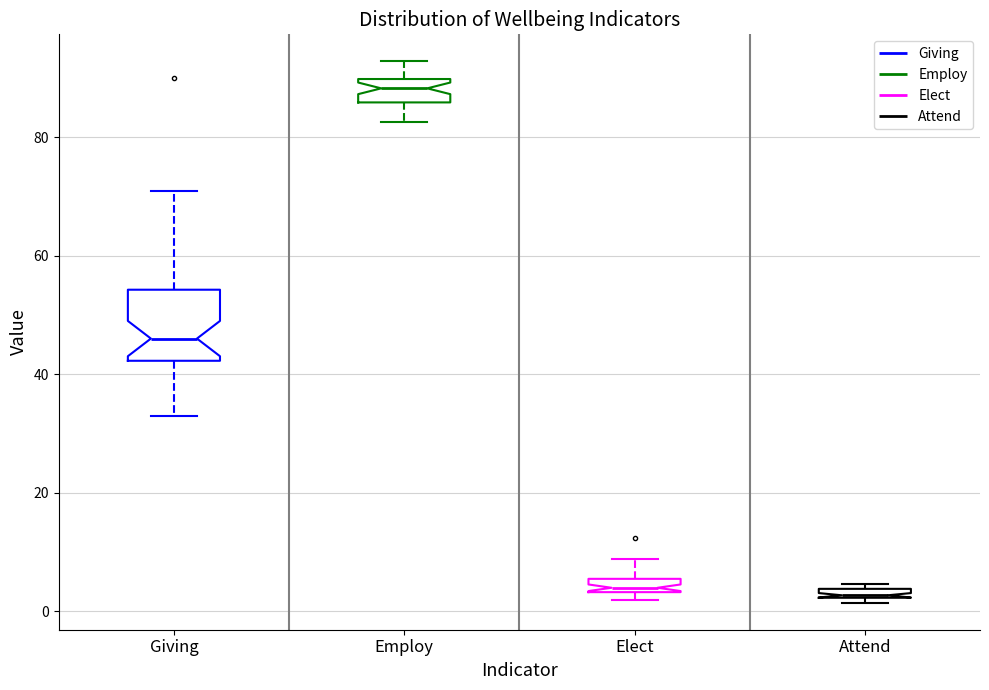

Where is the upper edge of the box for Giving on the y-axis? The values are not printed on the chart, so give them approximately, as read against the axis.

54